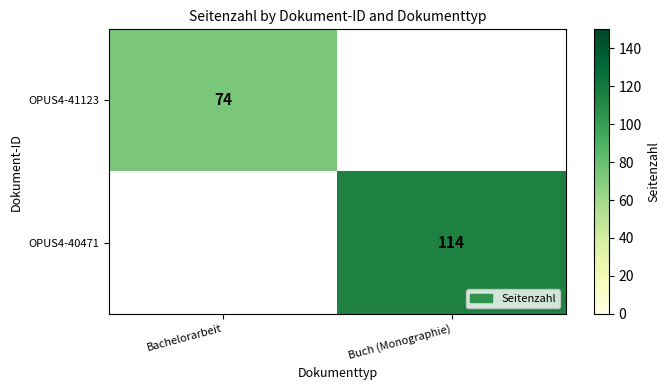

Count the number of data series in this chart.

2